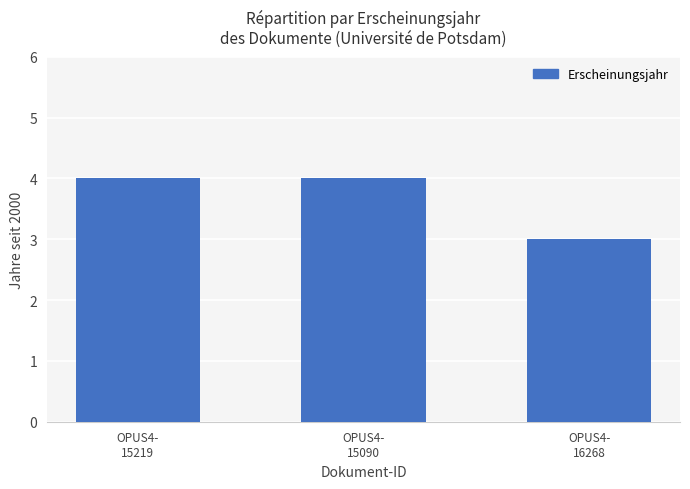

How many distinct data groups are displayed?

1